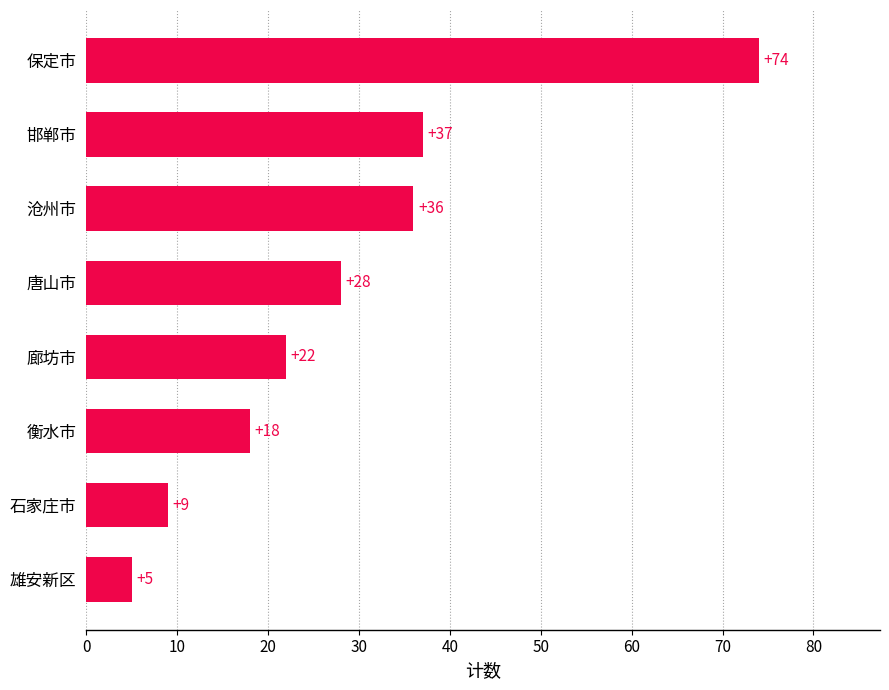

Which label corresponds to the largest value in the chart?

保定市